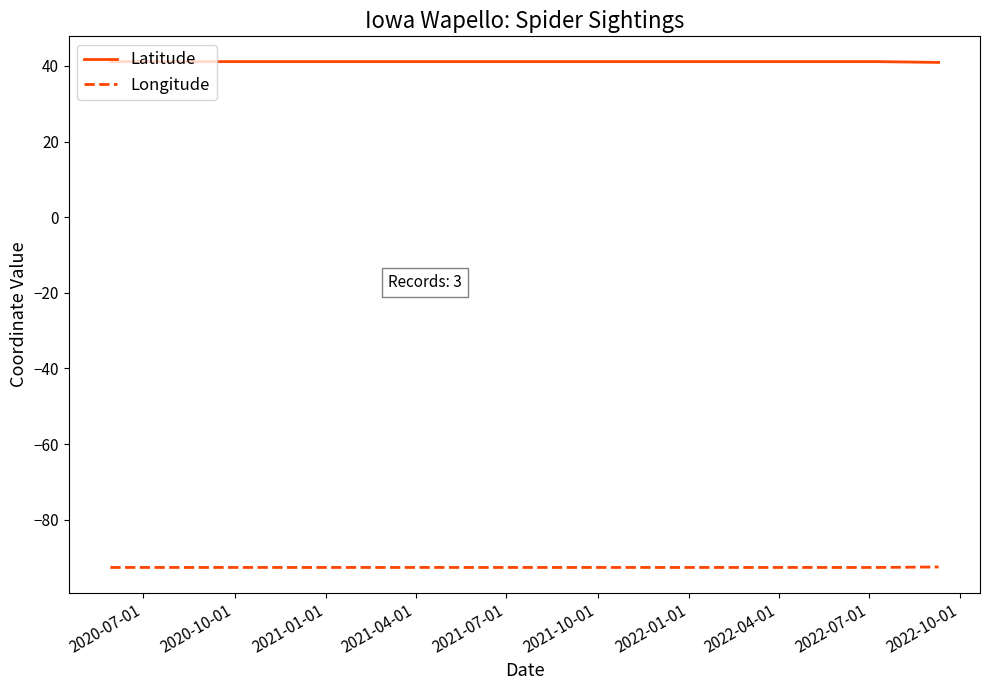

What is the average value of the Longitude series?

-92.6